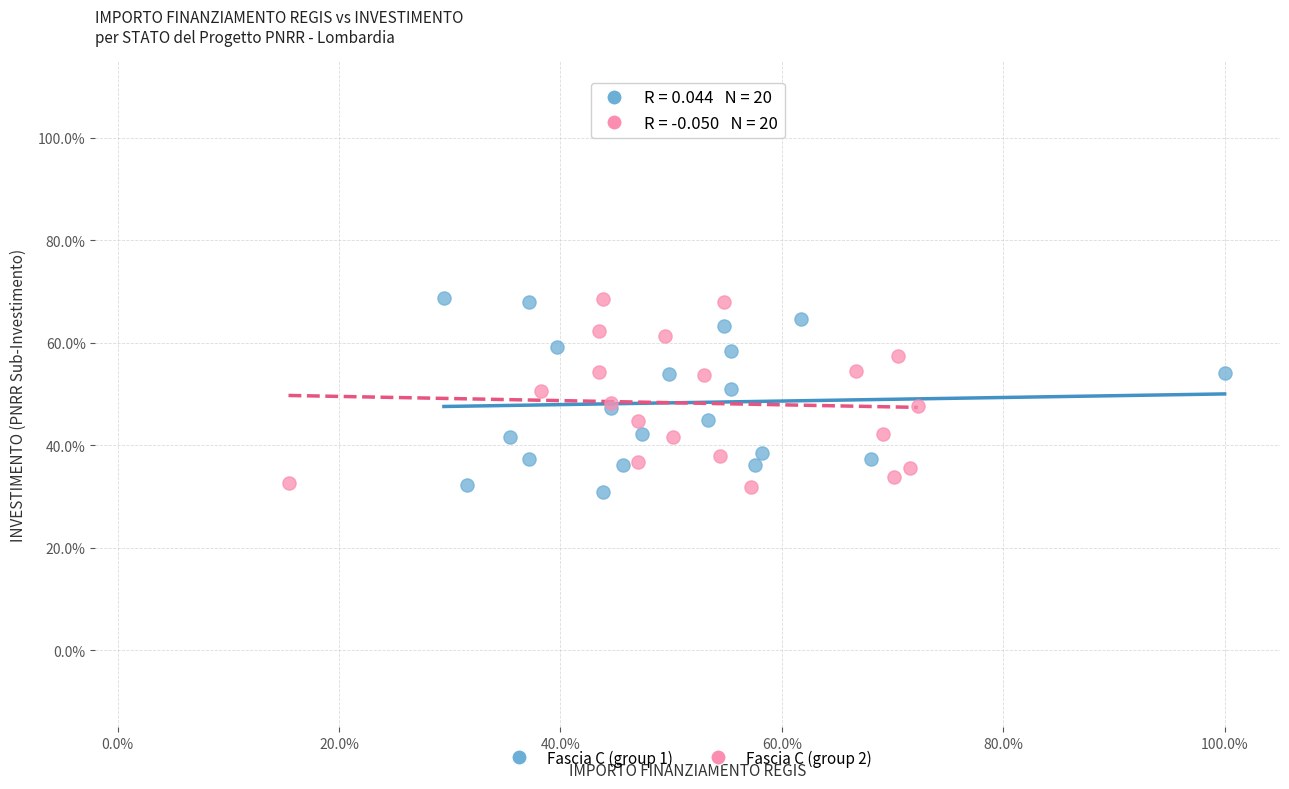

What are all the series names shown in the legend?

Fascia C (group 1), Fascia C (group 2)